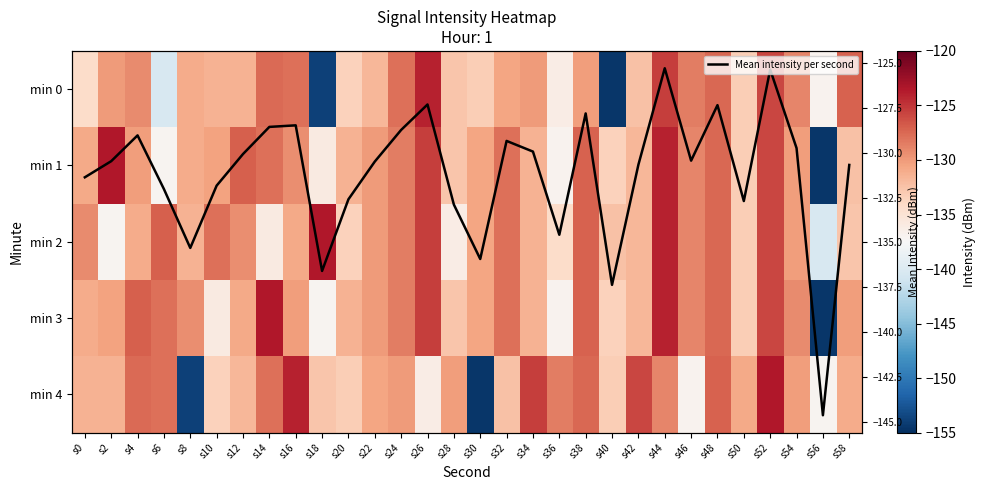

The value of min 2 at s34 is -40.0. True or false?

False